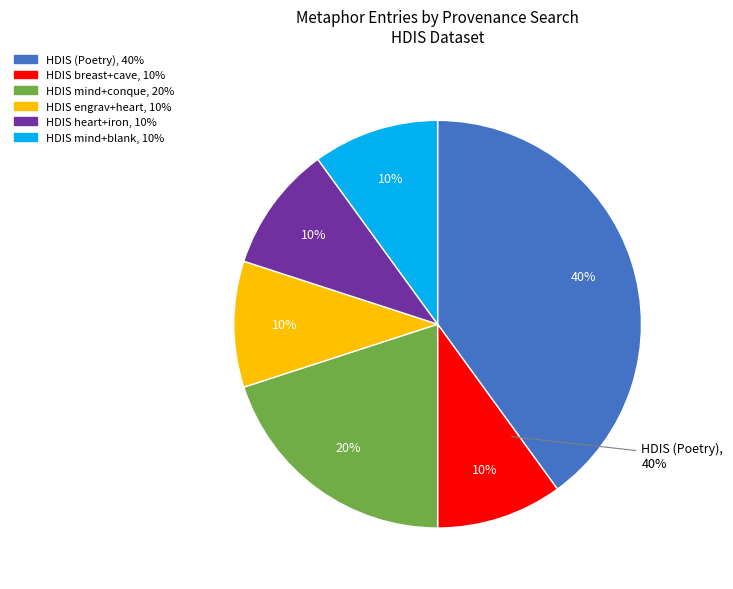

Which slice is the smallest?

HDIS breast+cave